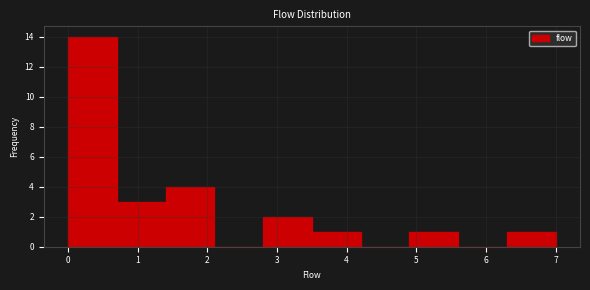

What is the height of the bar covering 0.0 to 0.7 on the x-axis? The values are not printed on the chart, so give them approximately, as read against the axis.

14